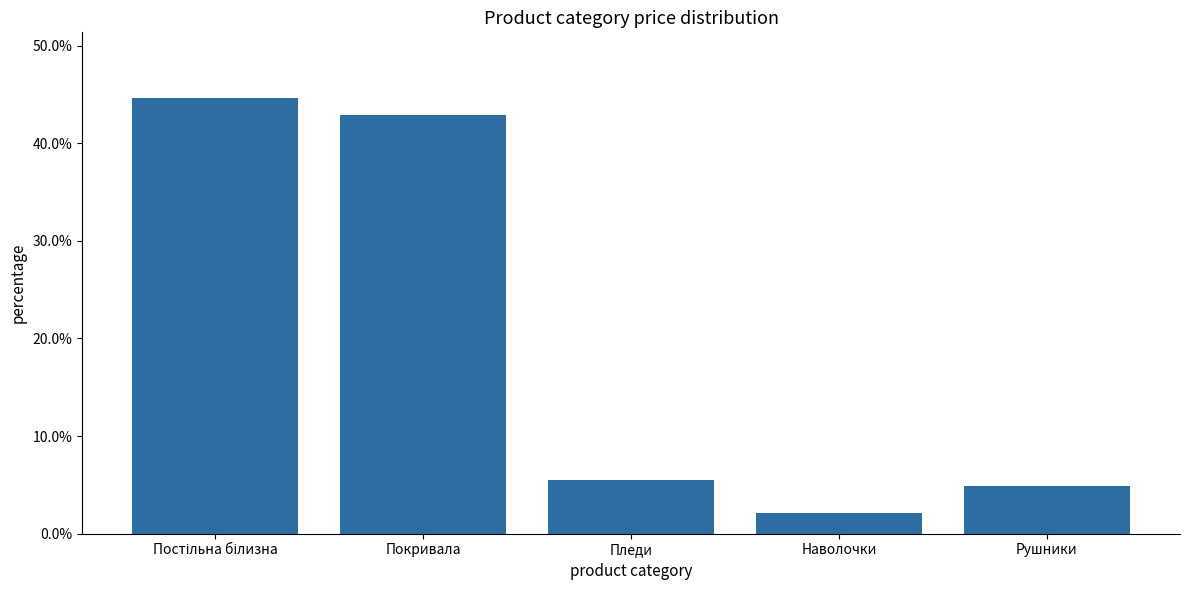

Are the bars horizontal?

No